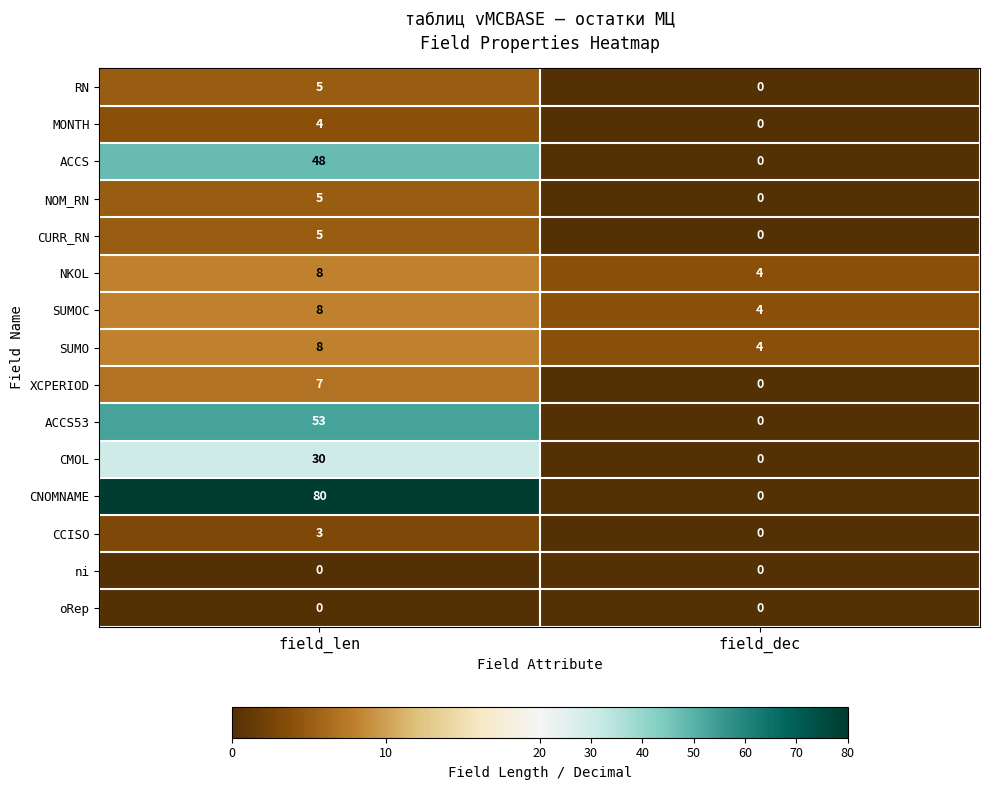

At which label does RN reach its minimum?

field_dec